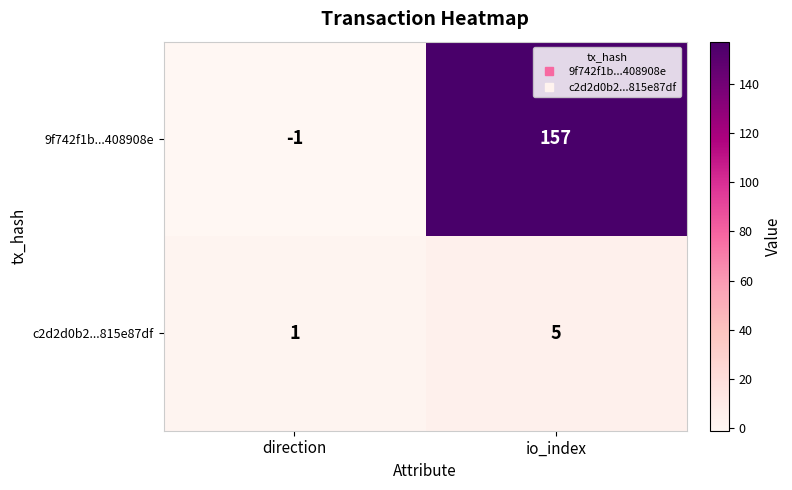

What is the sum of the 9f742f1b...408908e values at direction and io_index?

156